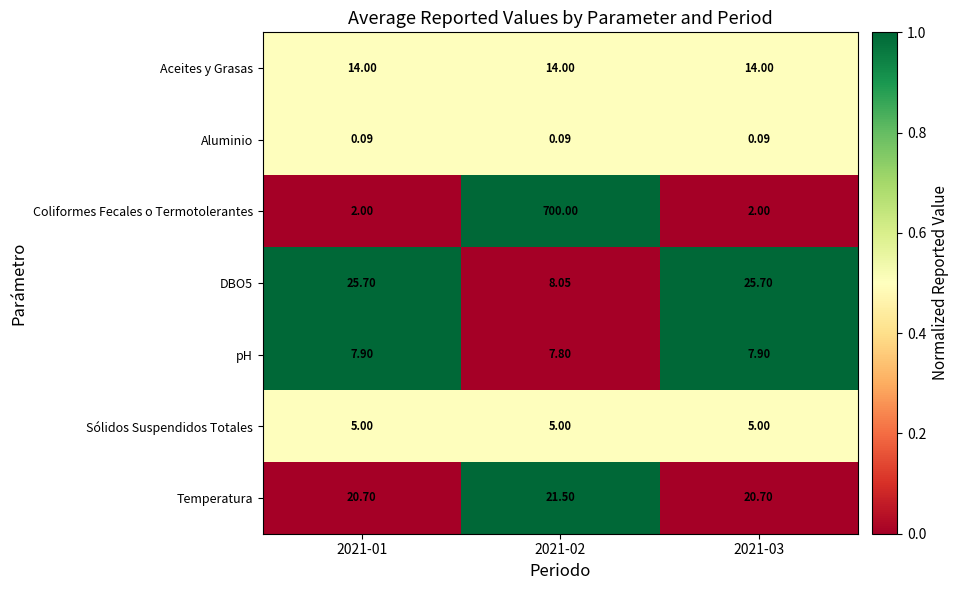

Between 2021-01 and 2021-02, which series saw the biggest shift?

Coliformes Fecales o Termotolerantes